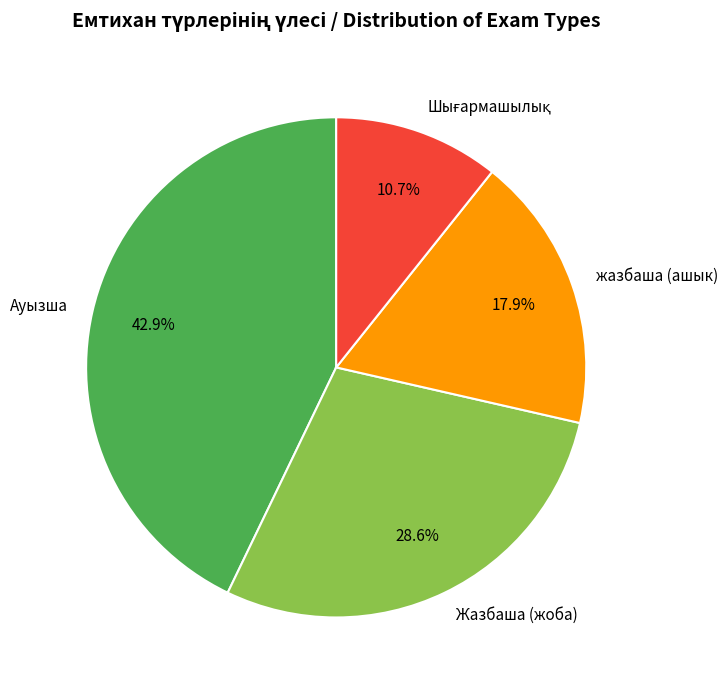

What percentage is the жазбаша (ашык) slice, to the nearest percent?

18%